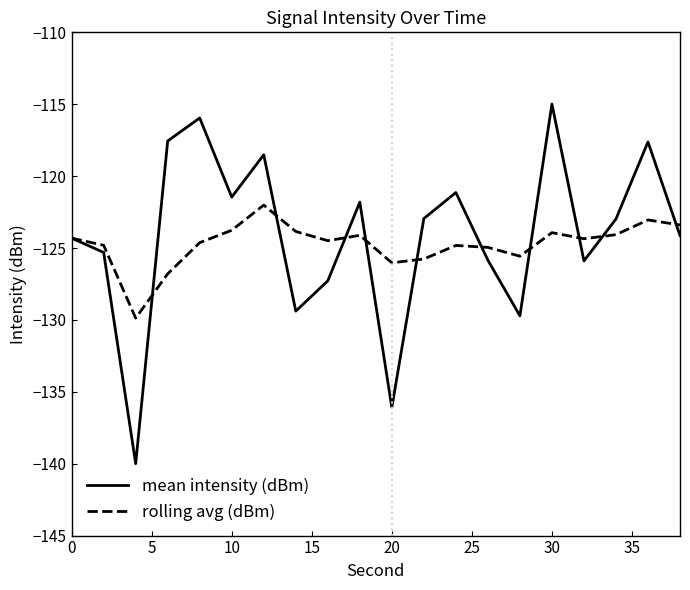

Which series has the largest range (max minus min)?

mean intensity (dBm)